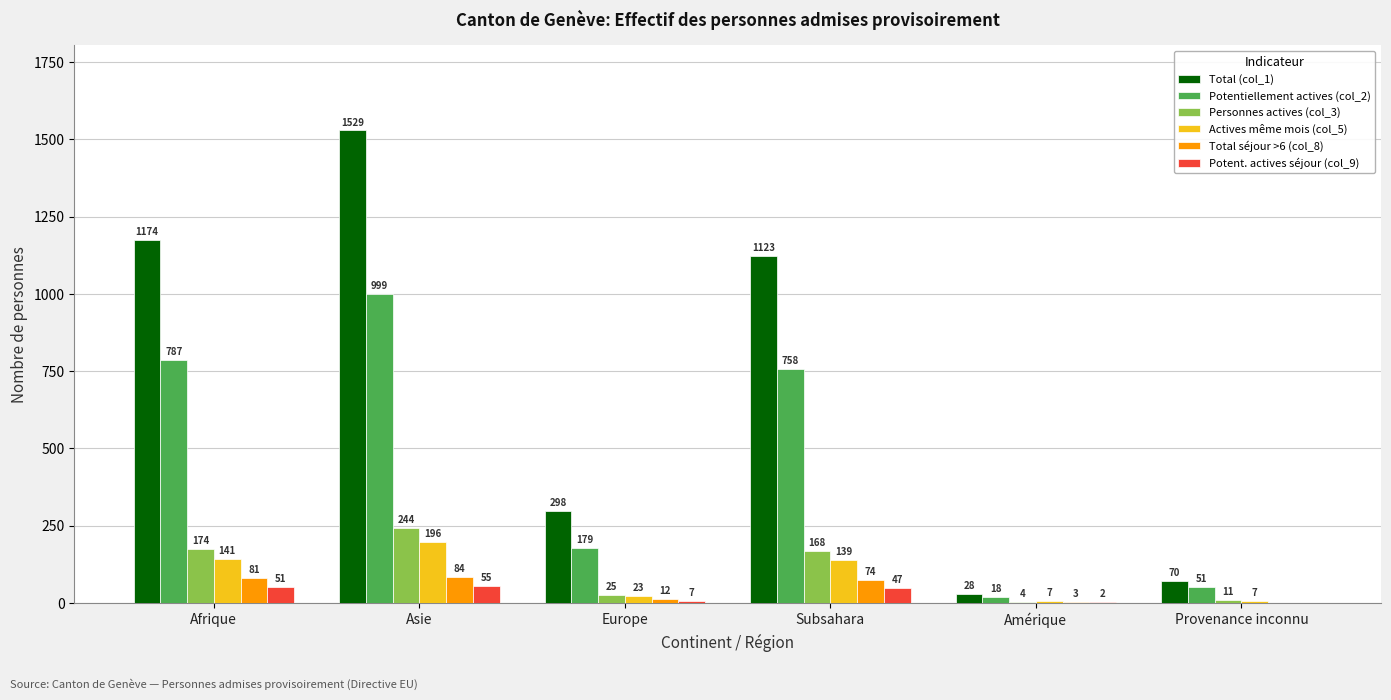

What is the average value of the Actives même mois (col_5) series?

86